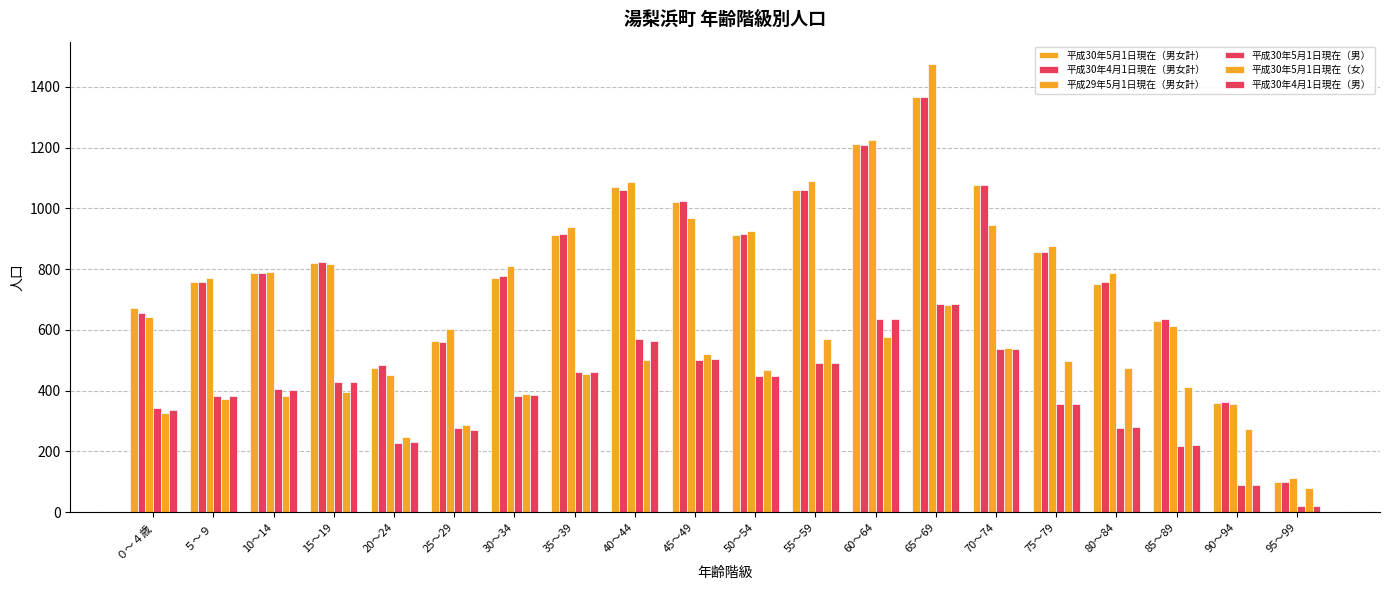

How many data points does each series have?

20